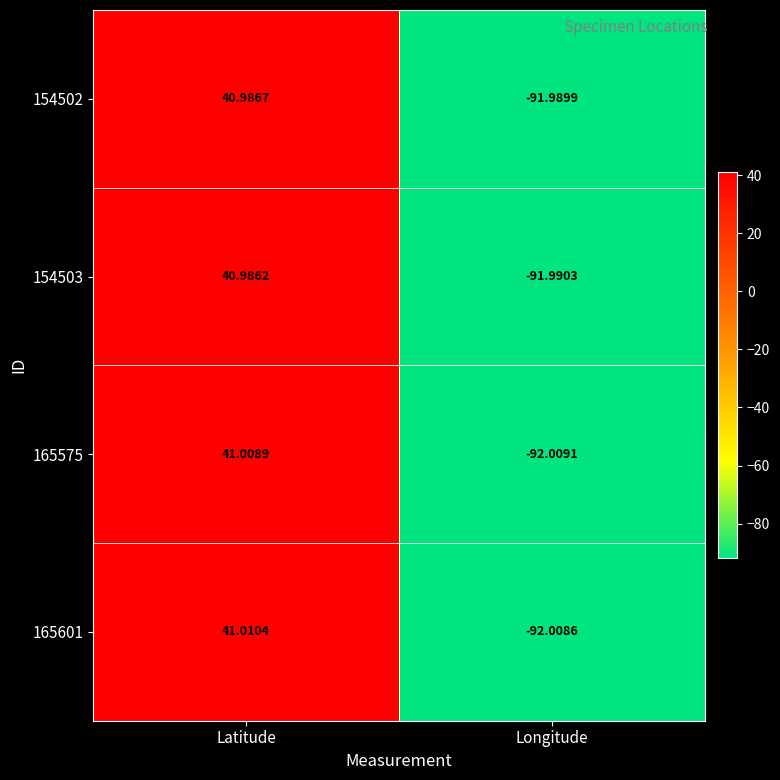

Is the value of 165575 at Longitude greater than the value of 154502 at Longitude?

No